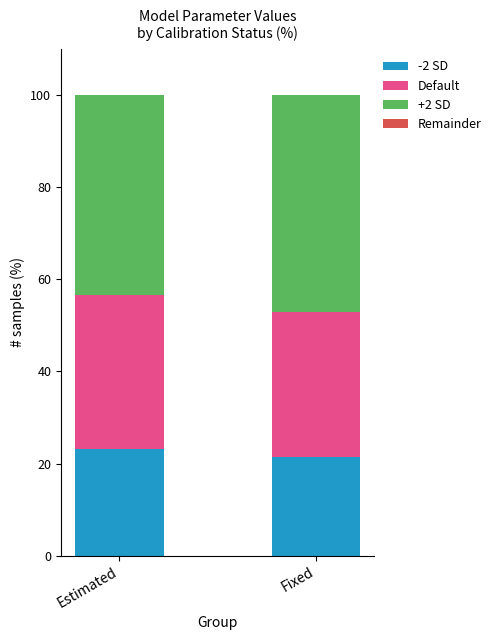

The value of -2 SD at Fixed is 11.9. True or false?

False